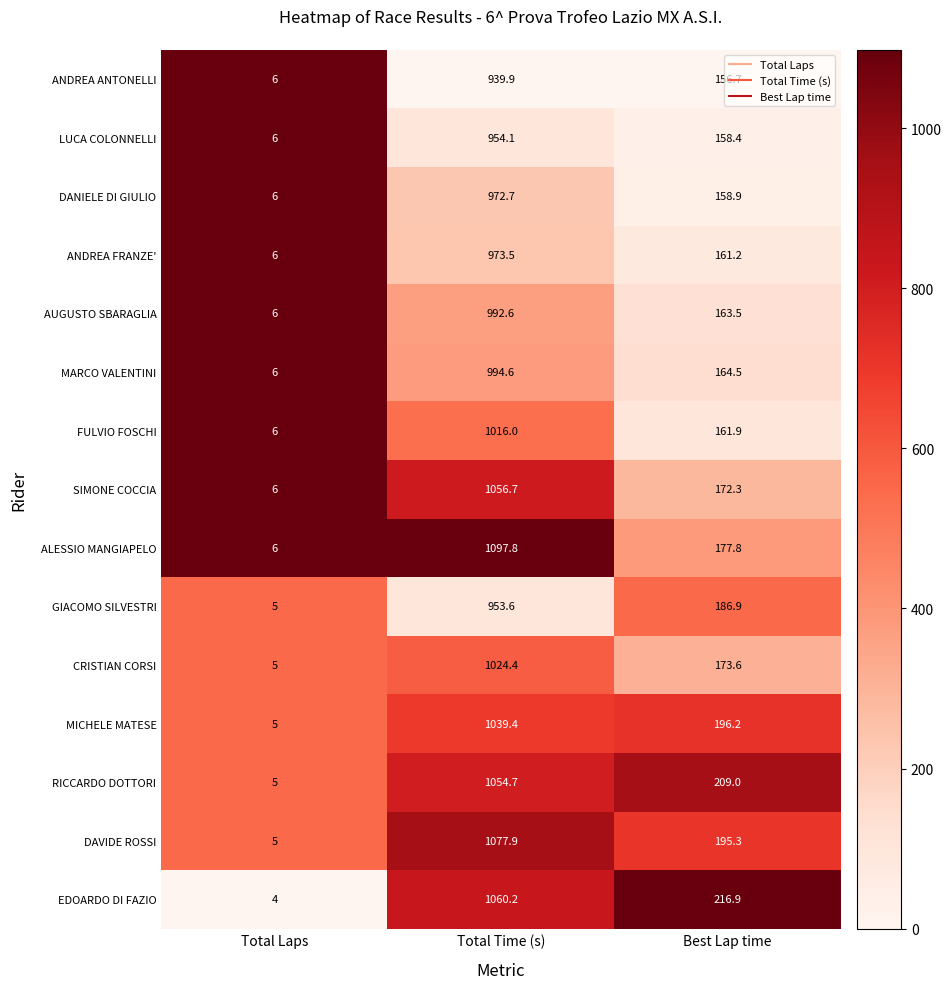

Which series has the largest range (max minus min)?

ALESSIO MANGIAPELO